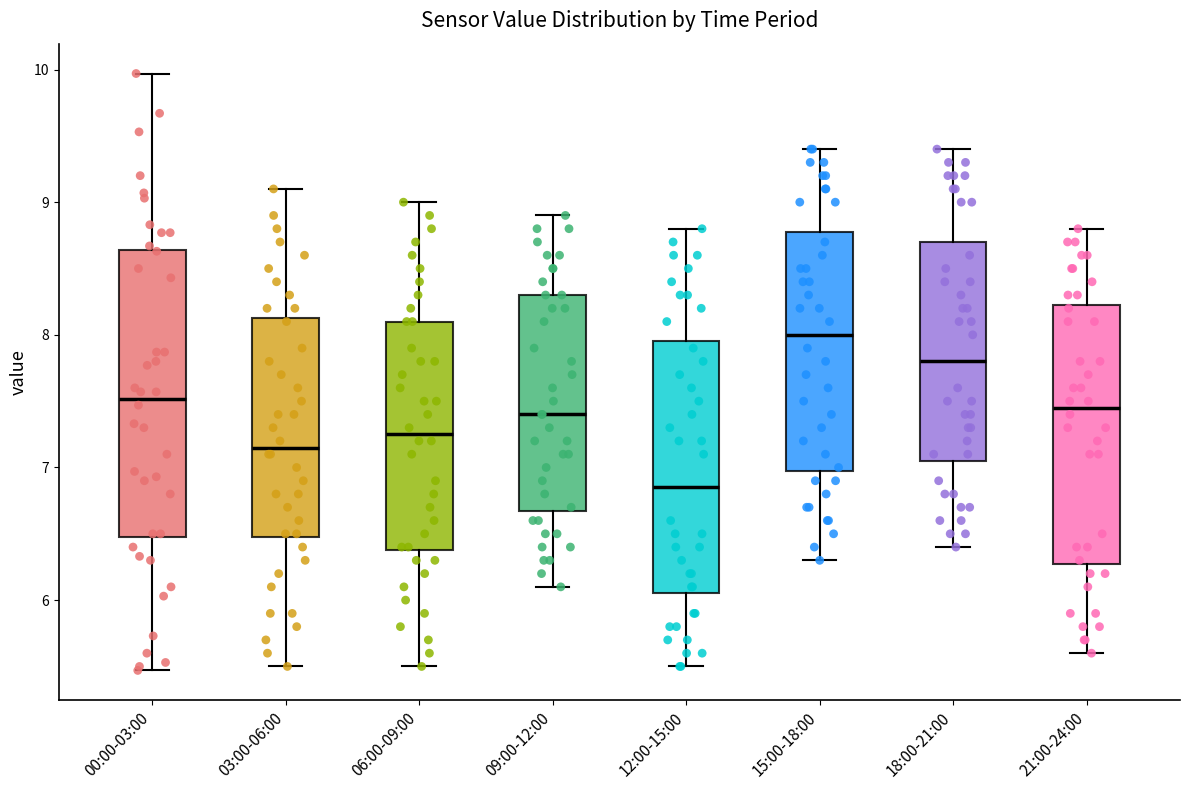

Comparing the boxes themselves (not the whiskers), which one is the tallest?

00:00-03:00